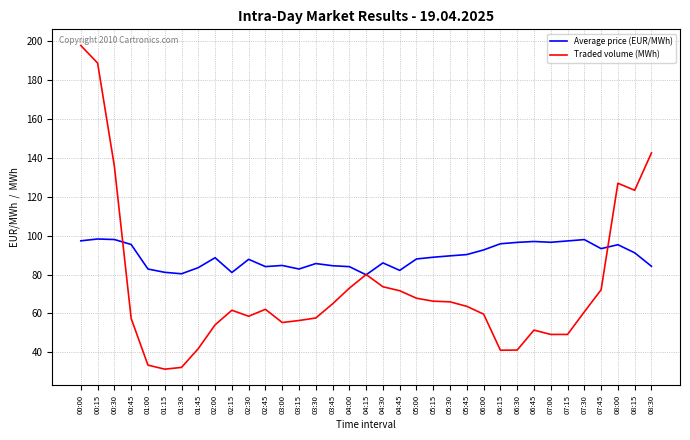

What is the lowest value of the Average price (EUR/MWh) series?

79.9